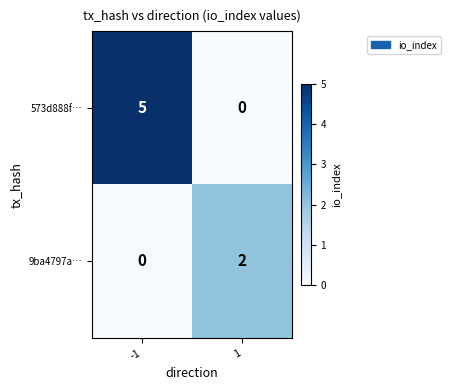

Which series has the largest range (max minus min)?

573d888f…